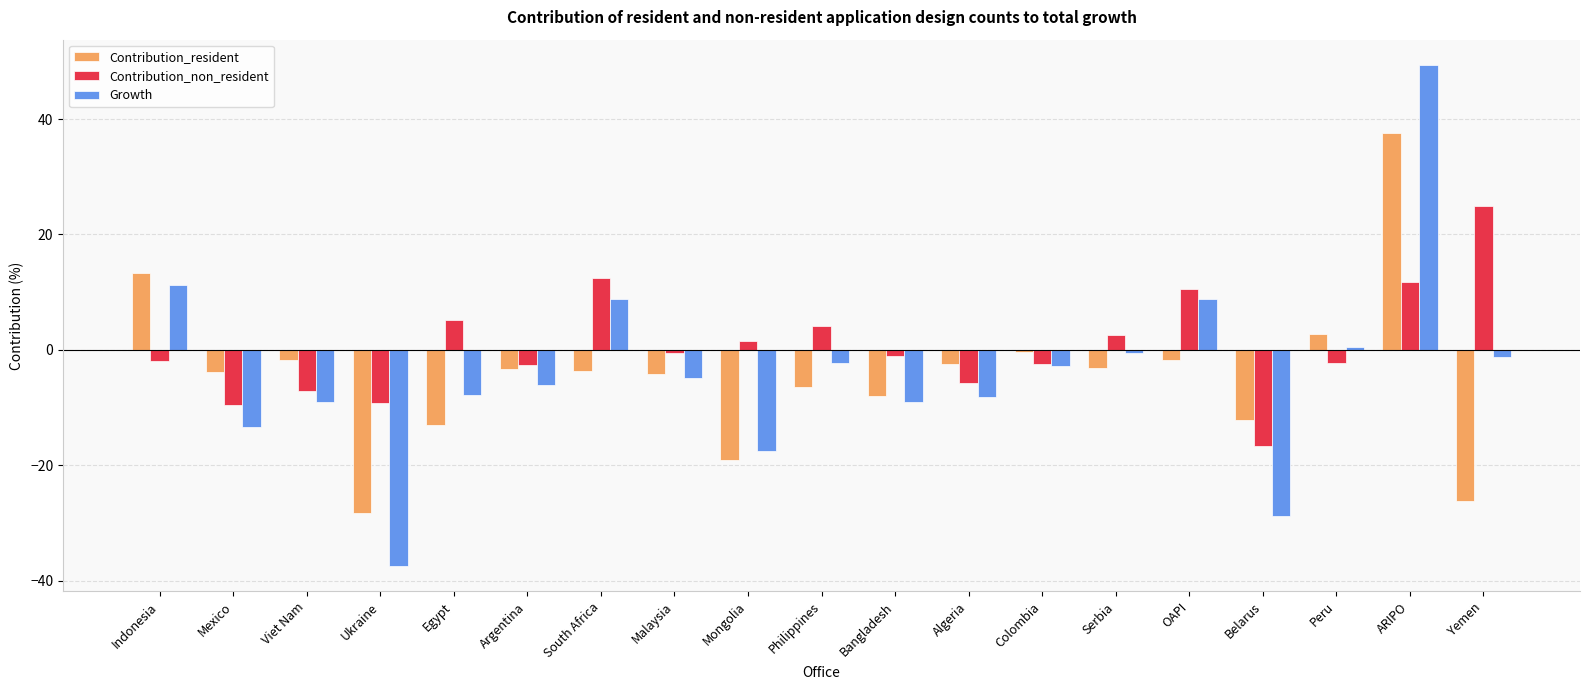

What is the difference between the maximum and second lowest values in the Growth series?

78.1